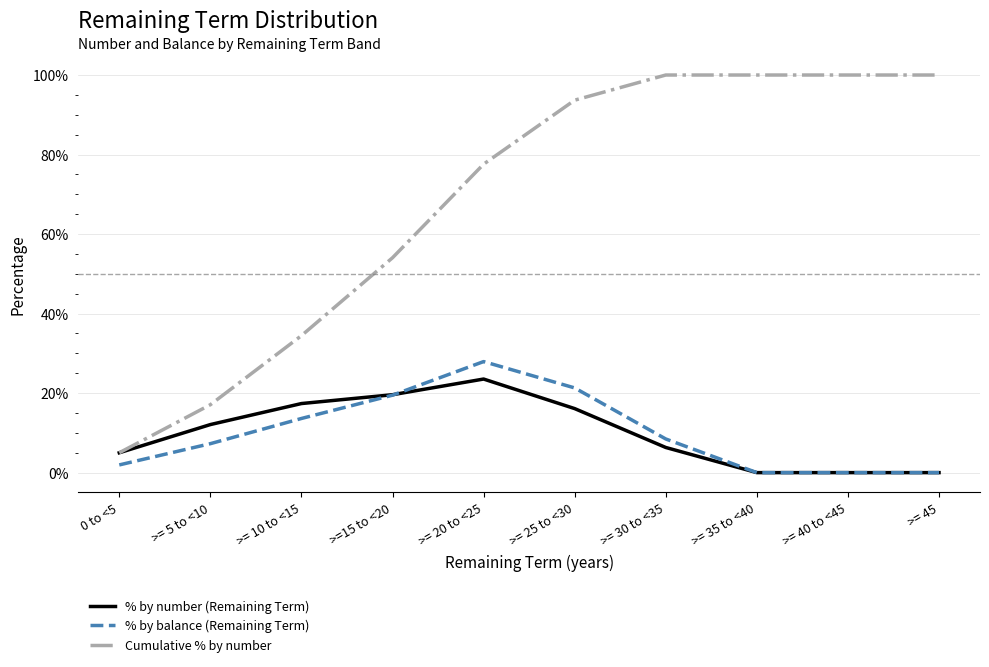

What is the difference between the highest and lowest values at >= 5 to <10?

9.8